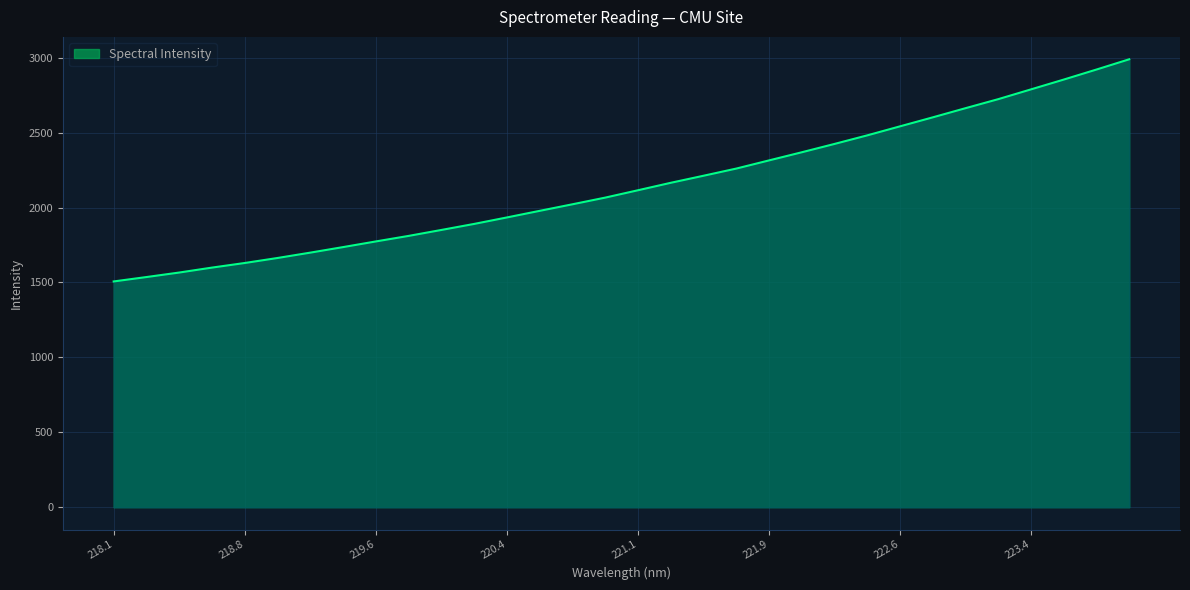

What is the difference between the maximum and minimum values?

1482.7